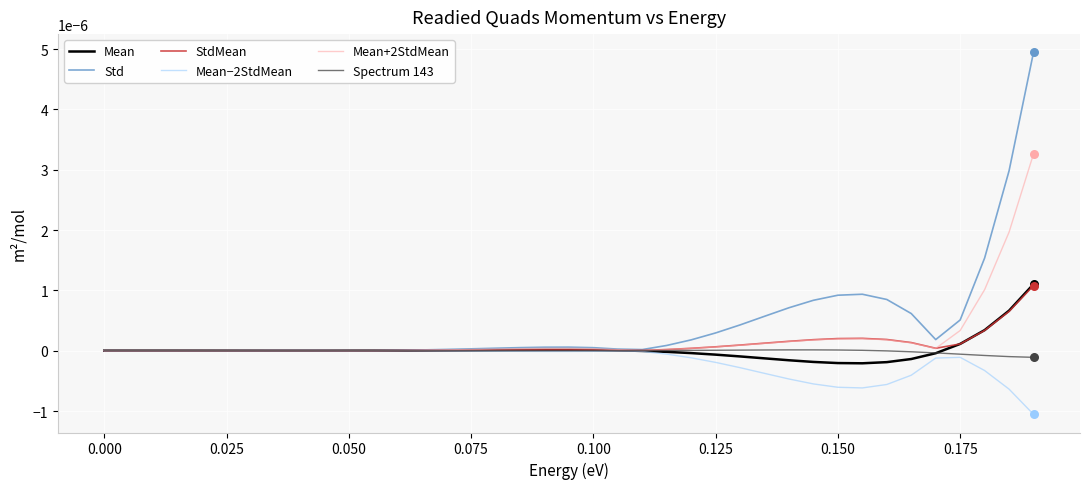

Which series has the widest spread of values?

Std